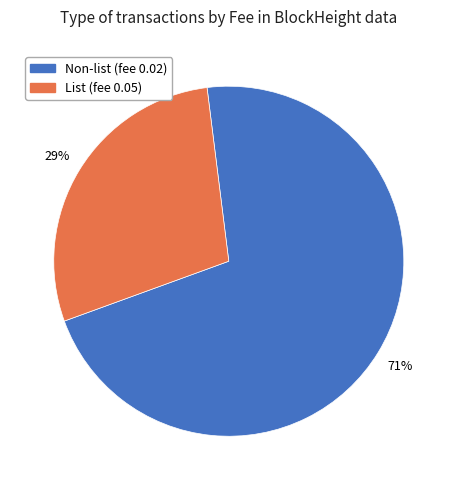

Is there a majority slice in this chart?

Yes